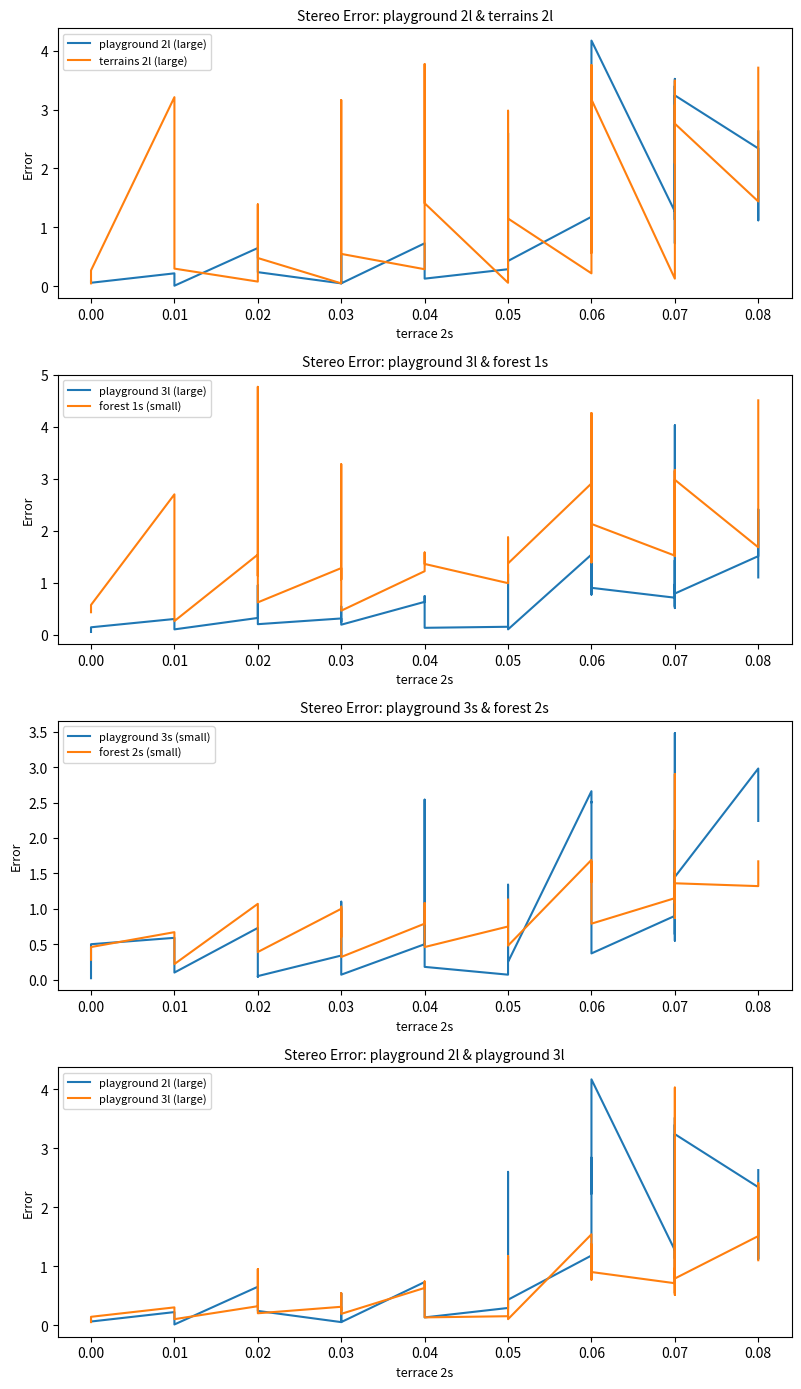

What is the sum of the terrains 2l (large) values at 0.04 and 0.07?

3.4